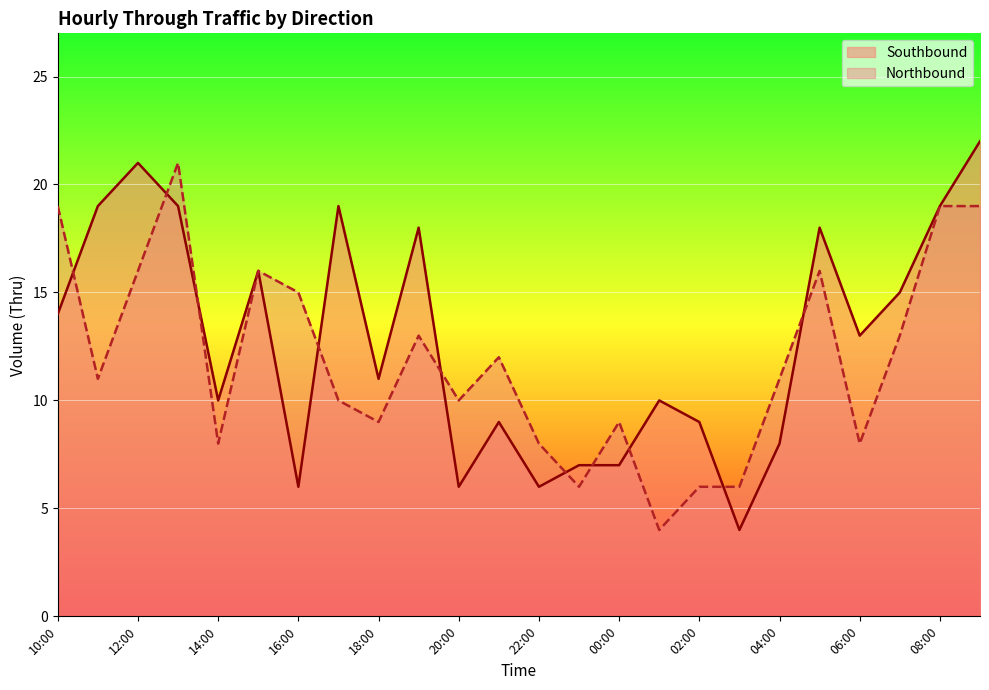

What is the difference between the second highest and minimum values in the Southbound series?

17